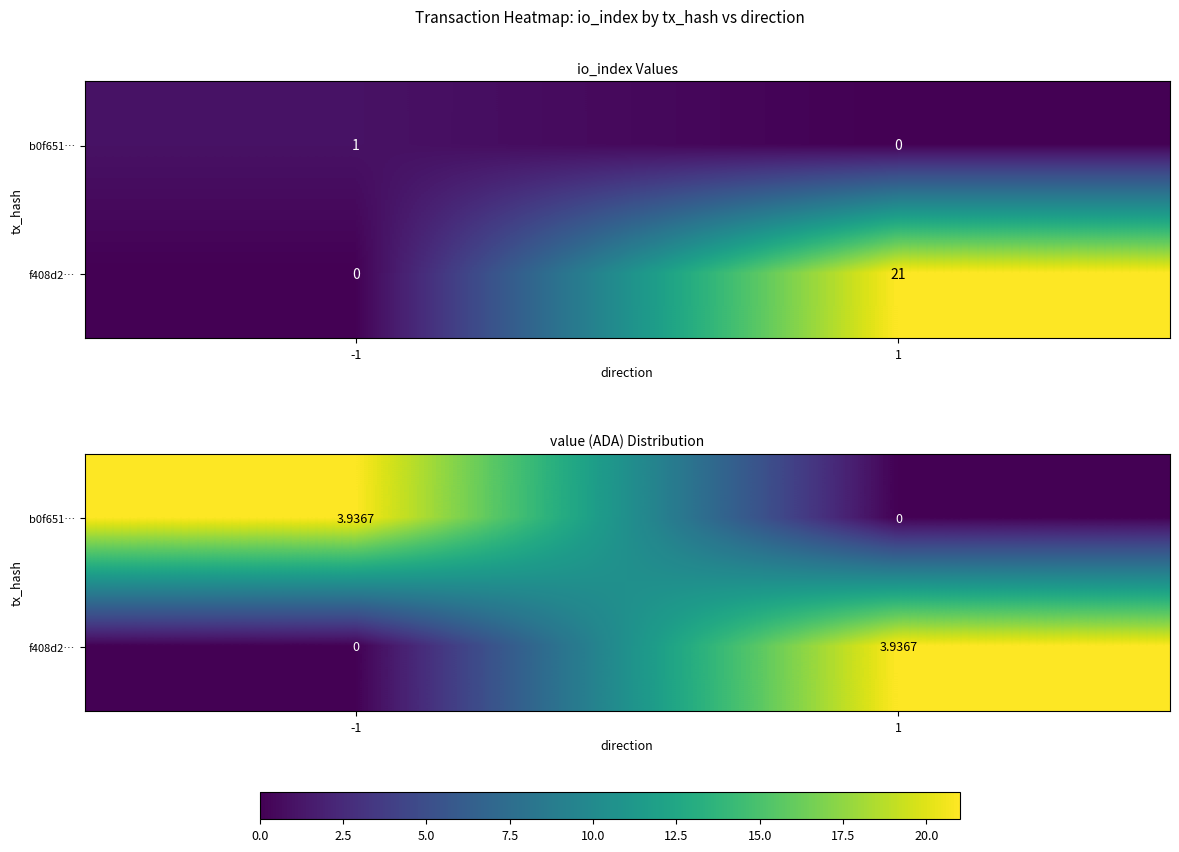

How many values in the b0f651… series are below 3?

1